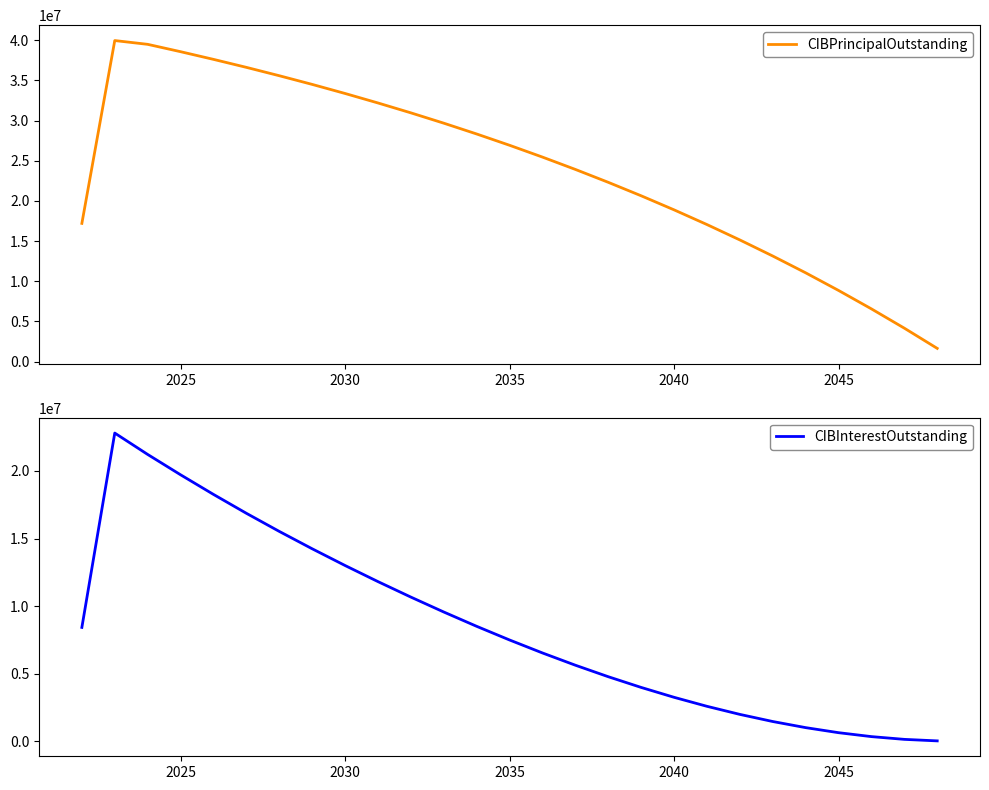

Reading left to right, extract all data points from this chart.

CIBPrincipalOutstanding: 17200000.0	39950000.0	39480000.0	38565000.0	37610000.0	36615000.0	35575000.0	34495000.0	33365000.0	32185000.0	30955000.0	29670000.0	28325000.0	26920000.0	25450000.0	23915000.0	22310000.0	20635000.0	18885000.0	17055000.0	15140000.0	13140000.0	11050000.0	8855000.0	6560000.0	4160000.0	1645000.0
CIBInterestOutstanding: 8427919.4	22806439.0	21224244.0	19719856.4	18268000.2	16870937.6	15531075.1	14245728.2	13008259.5	11816990.7	10671540.7	9568421.9	8509140.7	7498409.4	6538528.2	5631896.9	4781015.7	3988484.4	3257475.0	2591350.0	1993190.6	1466200.0	1013681.2	639843.8	349112.5	145400.0	32900.0